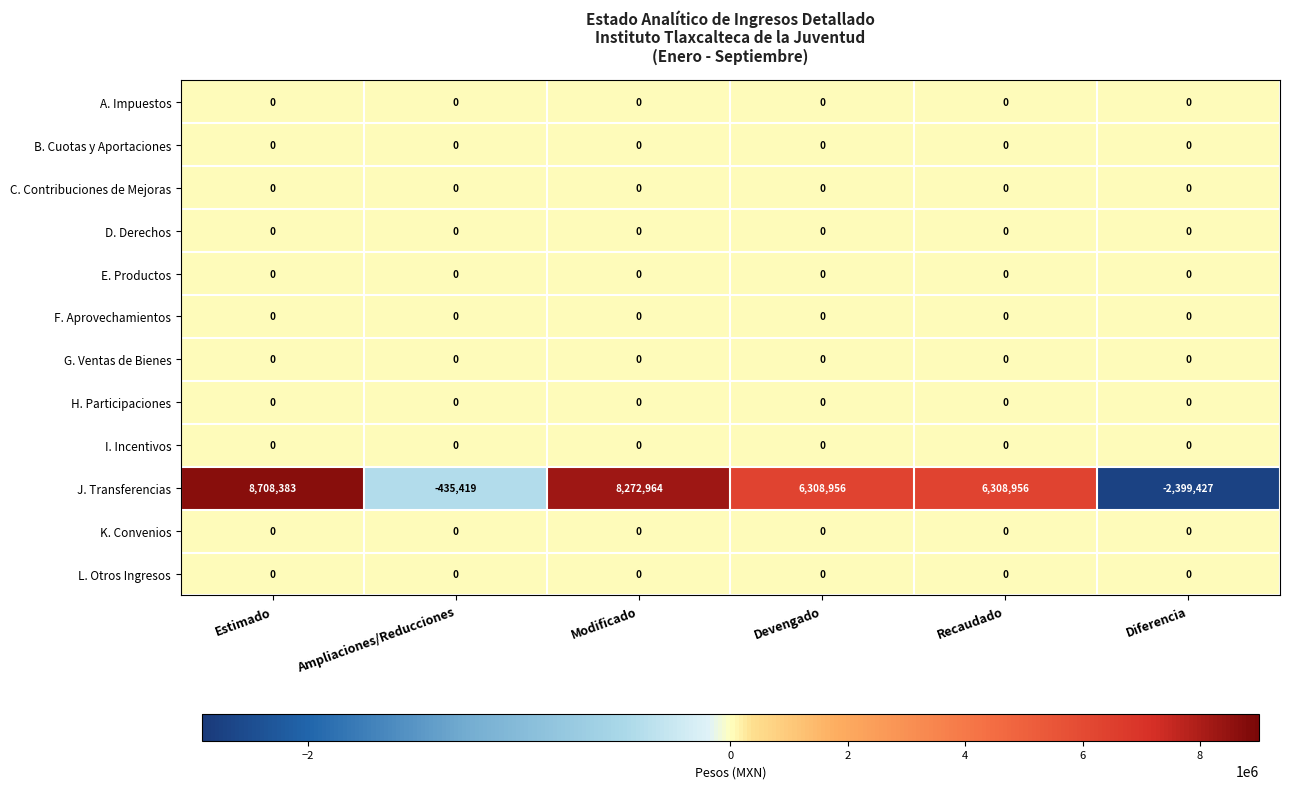

Which series changed the most between Devengado and Diferencia?

J. Transferencias